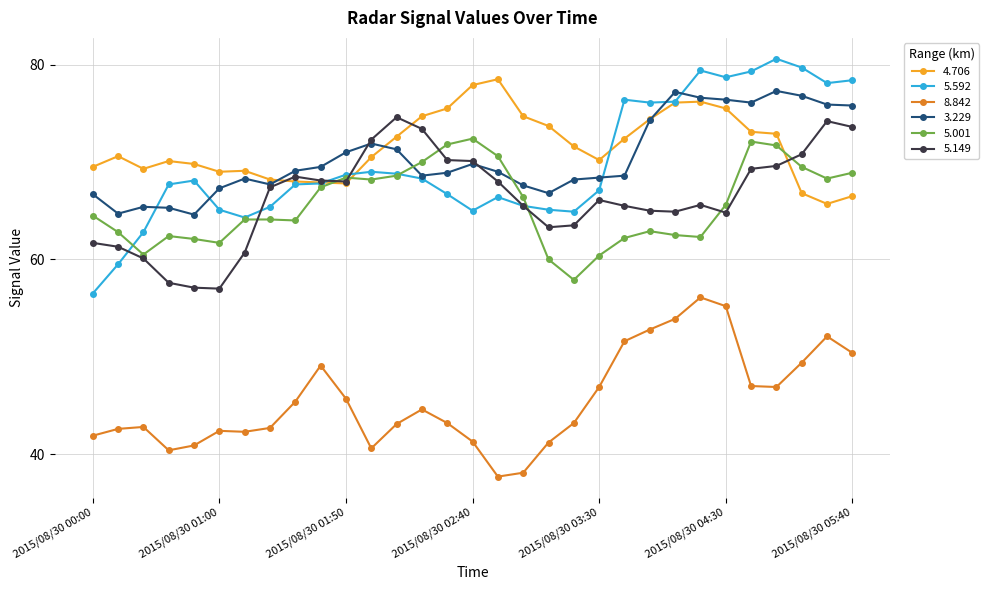

True or false: 5.149 and 8.842 intersect in this chart.

False